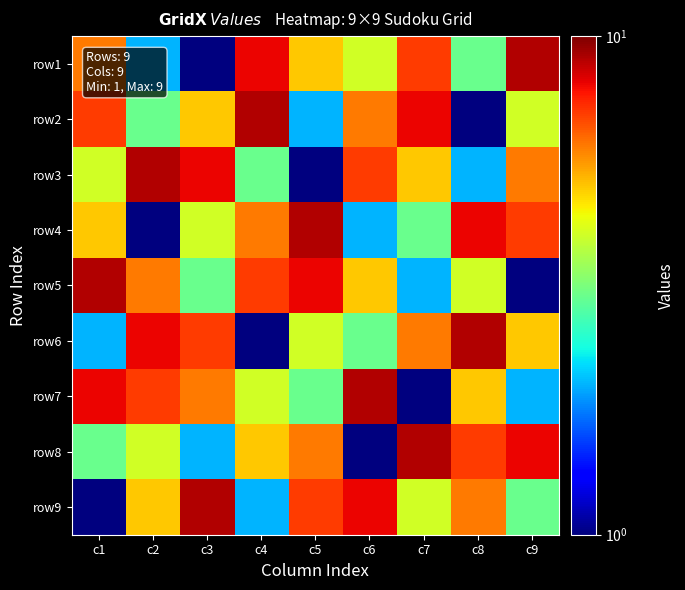

How many categories are shown in the chart?

9